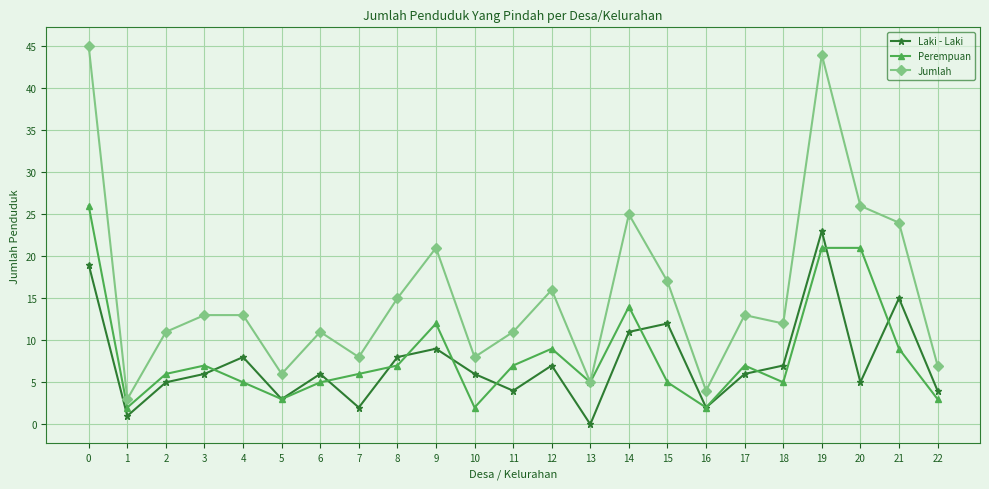

Is it true that Jumlah equals 13 at 17?

True